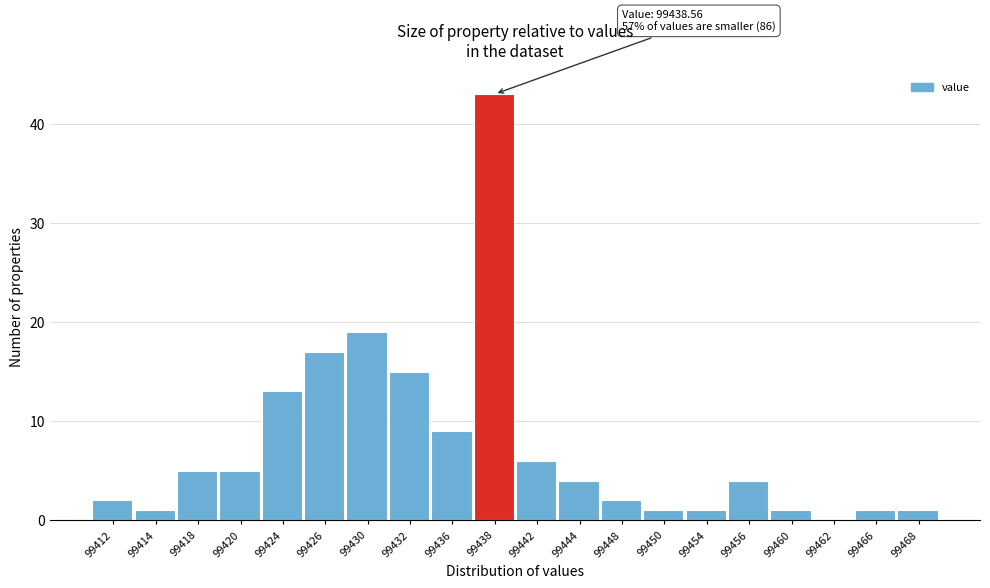

Which range on the x-axis has the tallest bar?

99437 to 99440